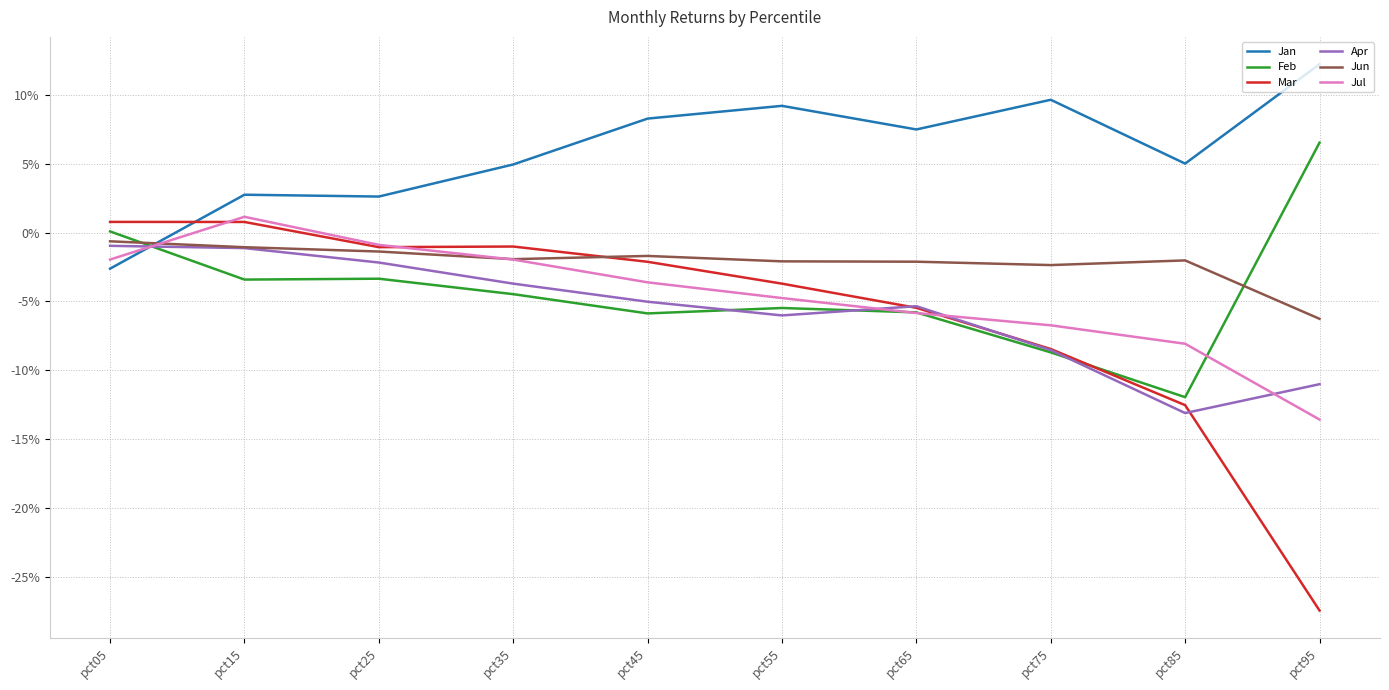

What is the difference between the maximum and minimum values in the Jan series?

0.1